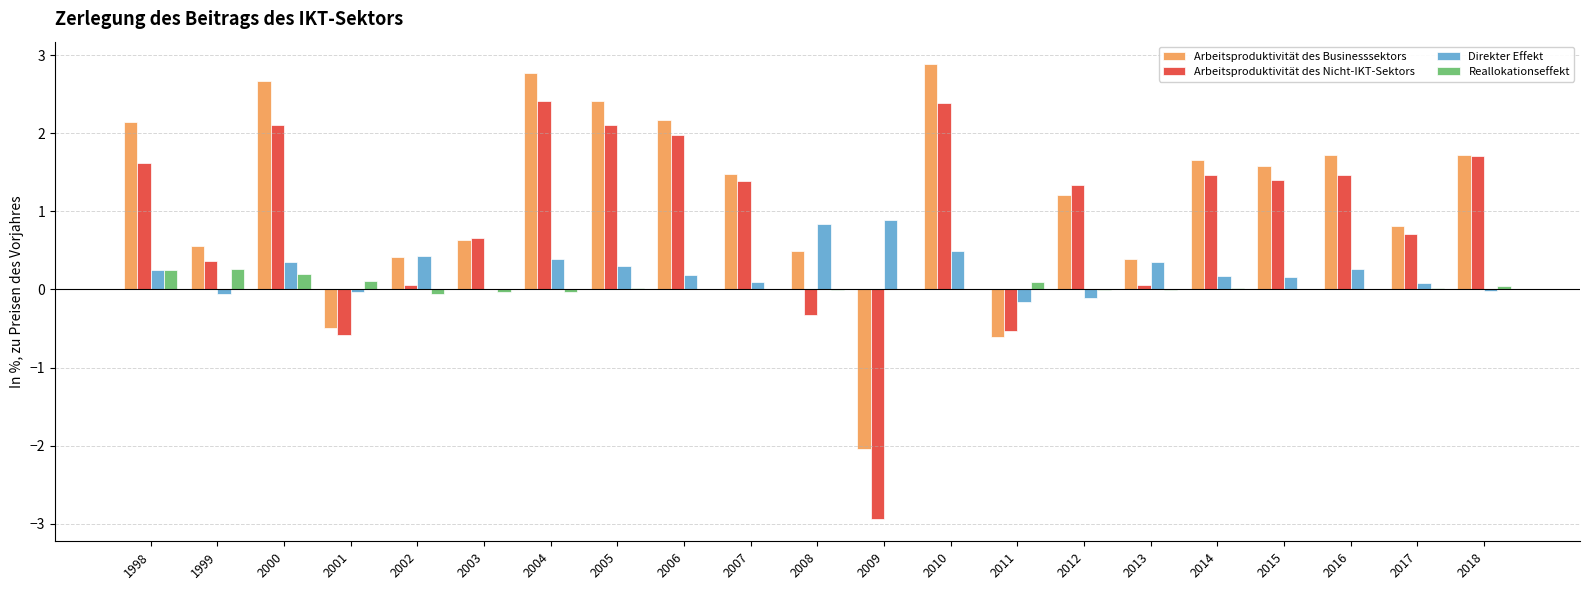

At which category is the sum across all series the highest?

2010